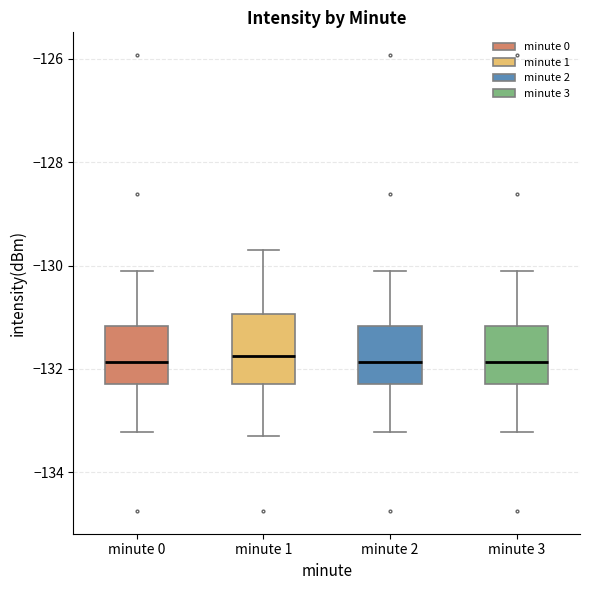

Where does the lower whisker of the box for minute 3 end on the y-axis? The values are not printed on the chart, so give them approximately, as read against the axis.

-133.2